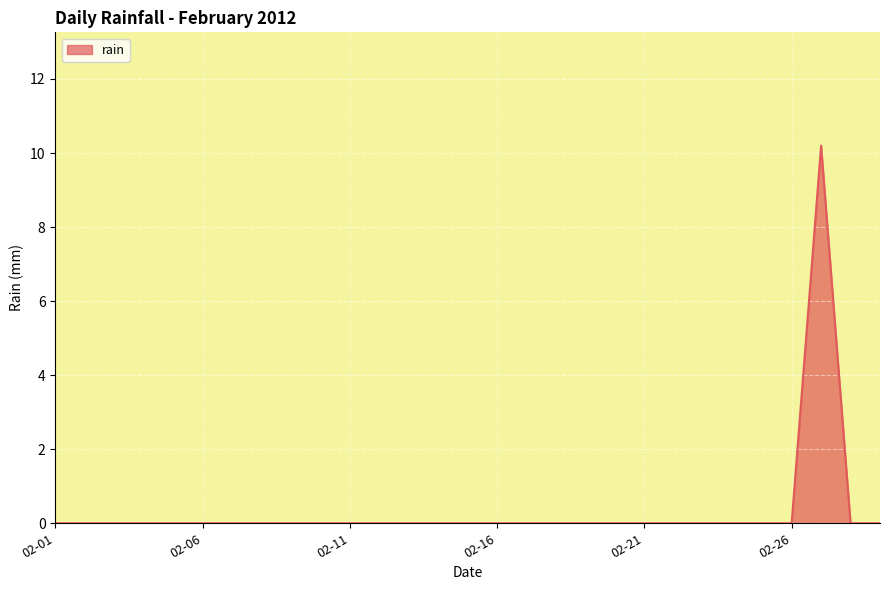

What is the sum of all values?

10.2